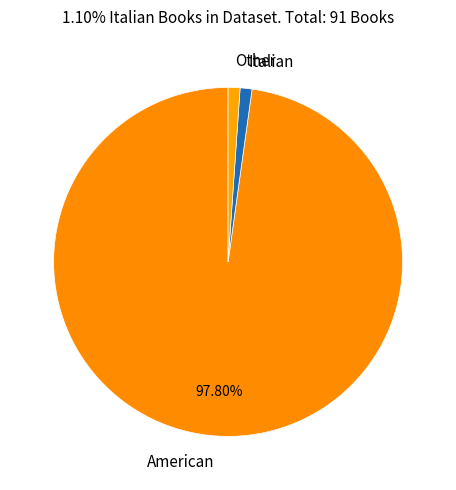

Combined, do Other and Italian account for over 50%?

No